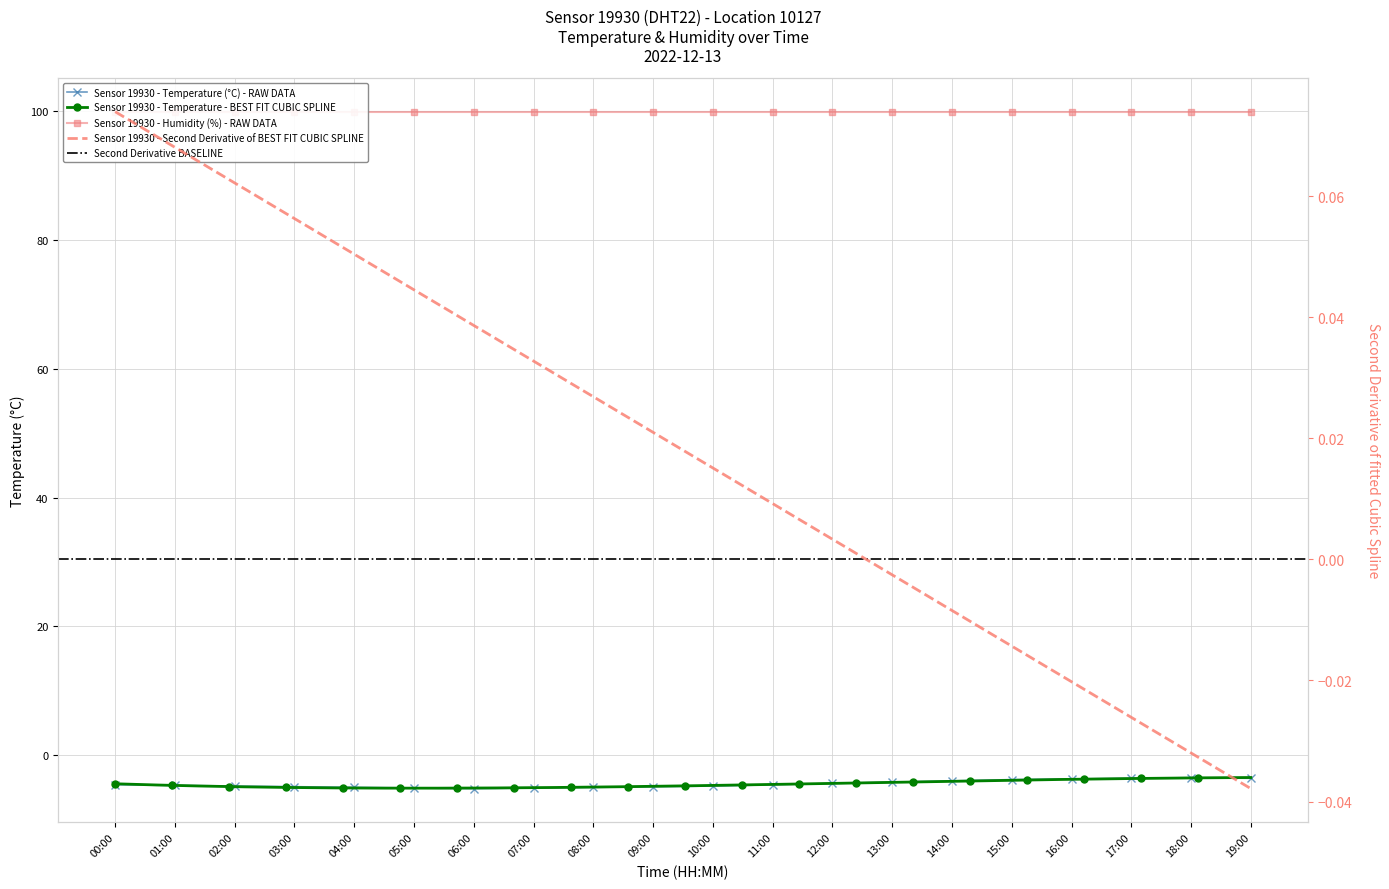

How many interior local peaks (higher than both neighbors) does the data have?

1